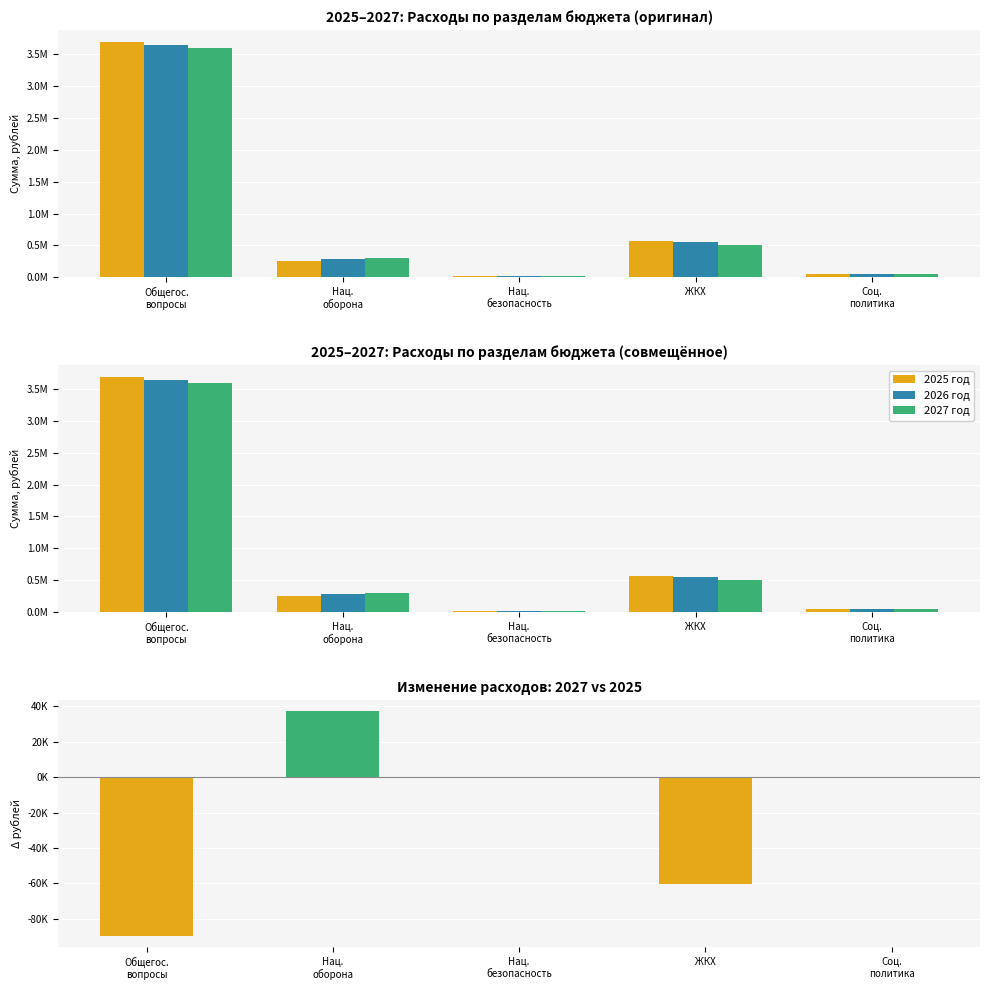

At which label does 2027 год reach its peak?

Общегос.
вопросы